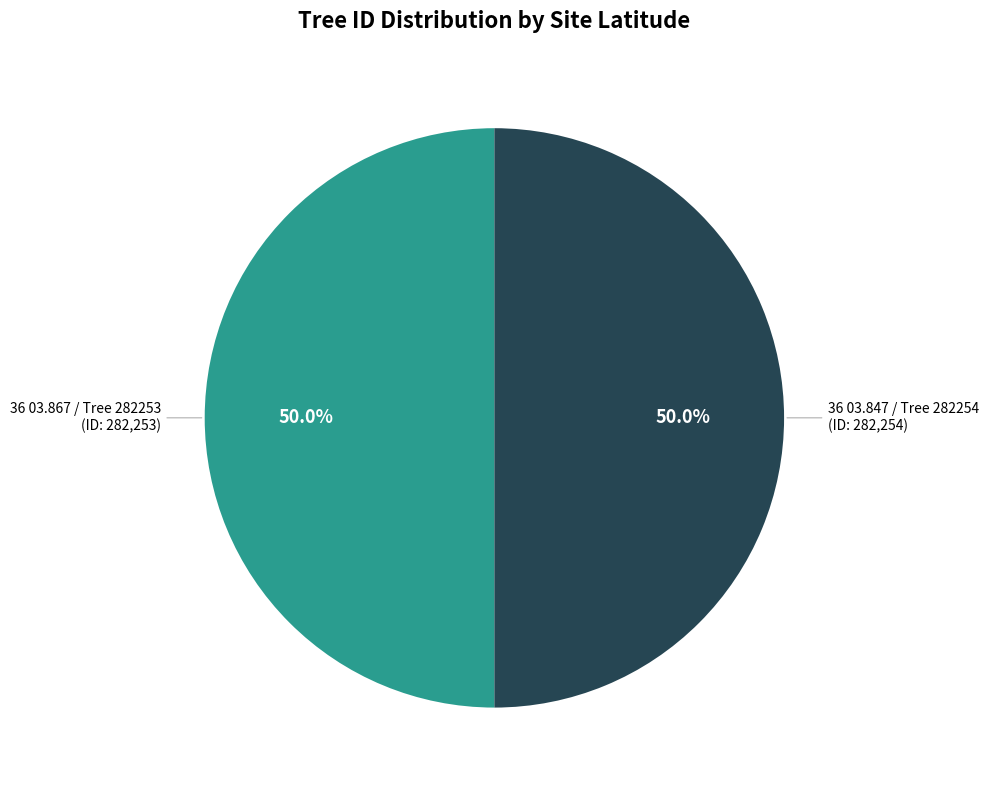

Approximately how many times larger is the value at 36 03.847 / Tree 282254 compared to 36 03.867 / Tree 282253?

1.0